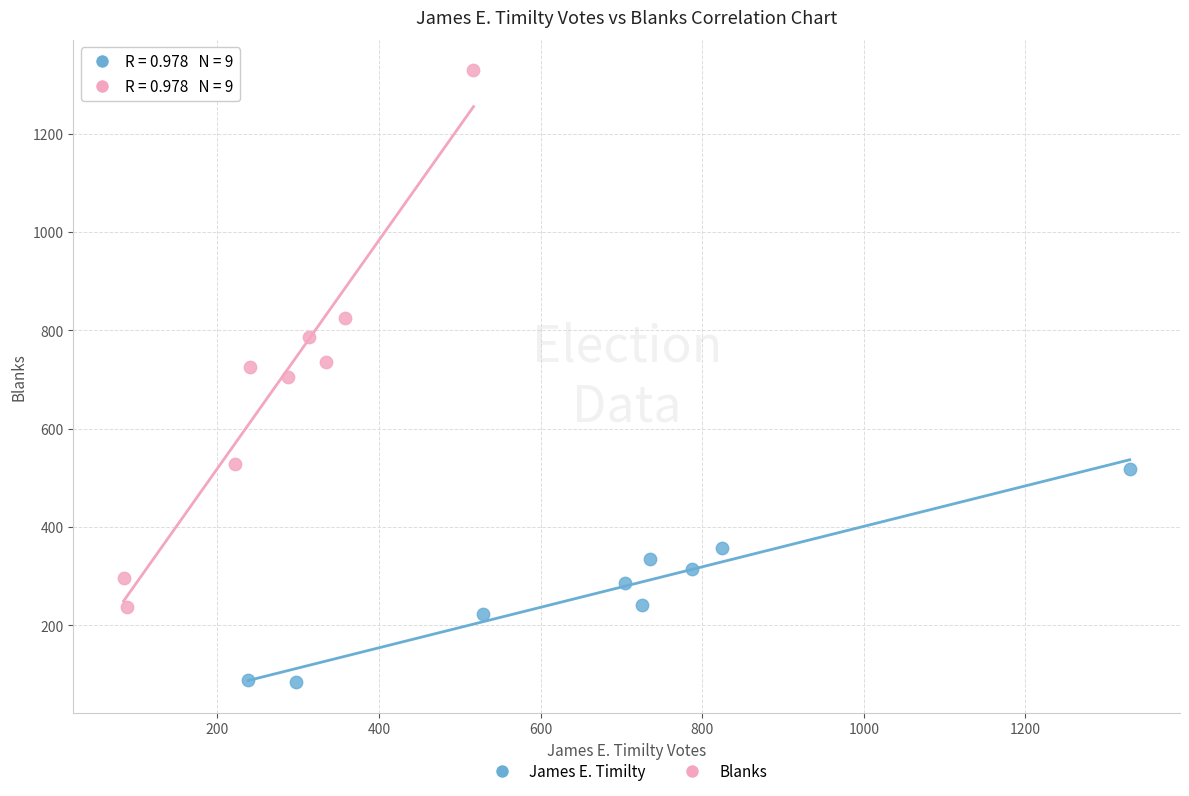

What are all the series names shown in the legend?

James E. Timilty, Blanks